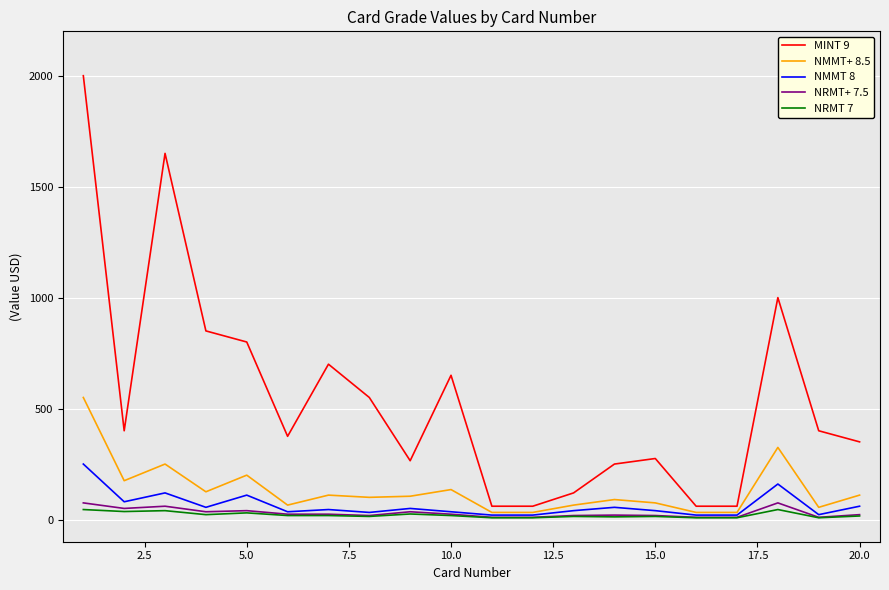

Which series has the largest total across all categories?

MINT 9